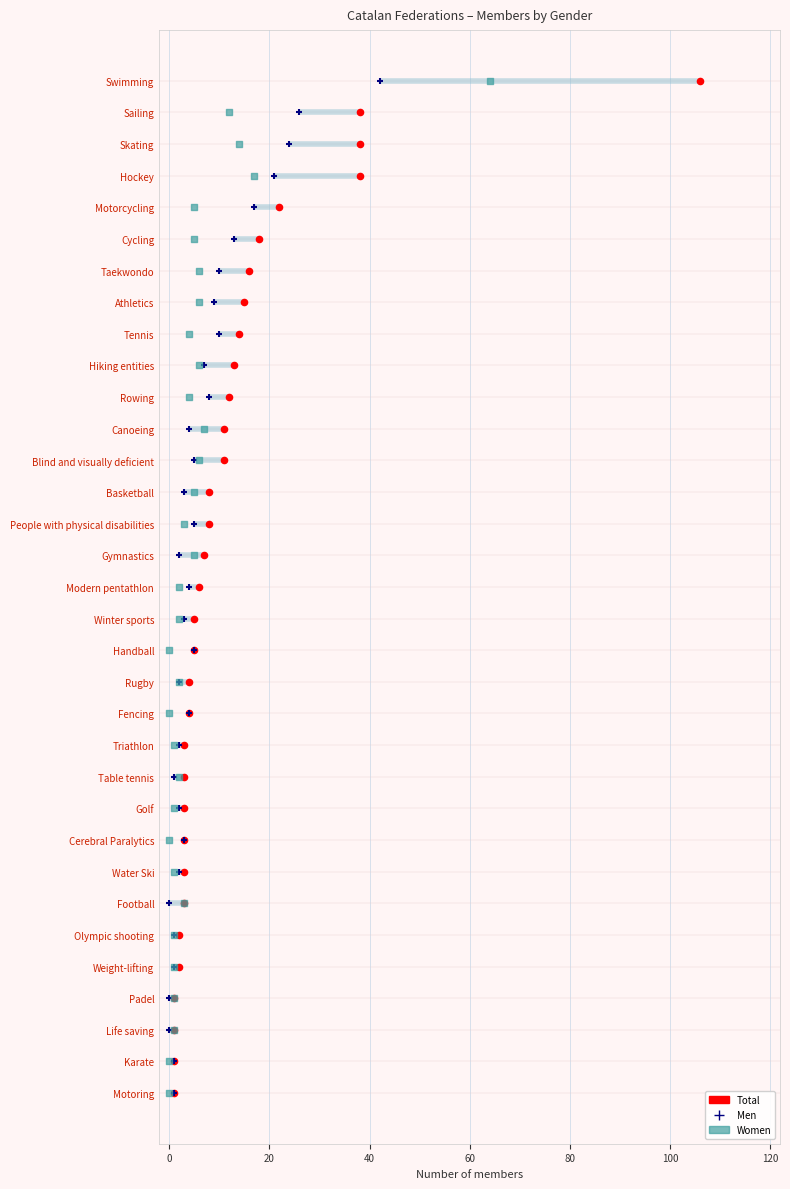

What are all the series names shown in the legend?

Total, Men, Women